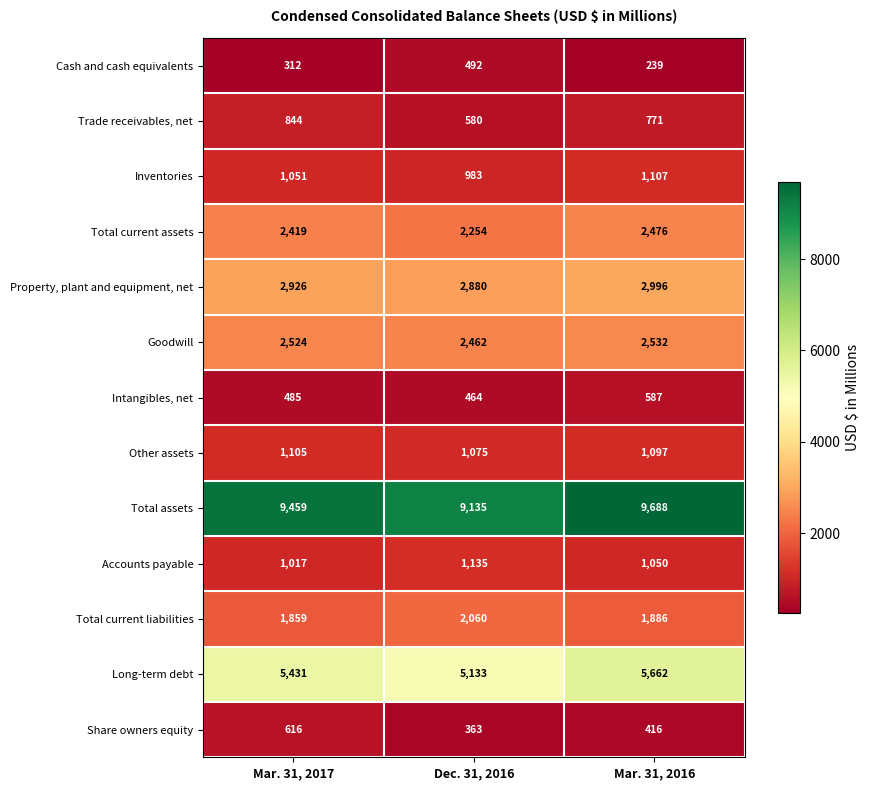

What is the difference between the highest and lowest values at Mar. 31, 2016?

9449